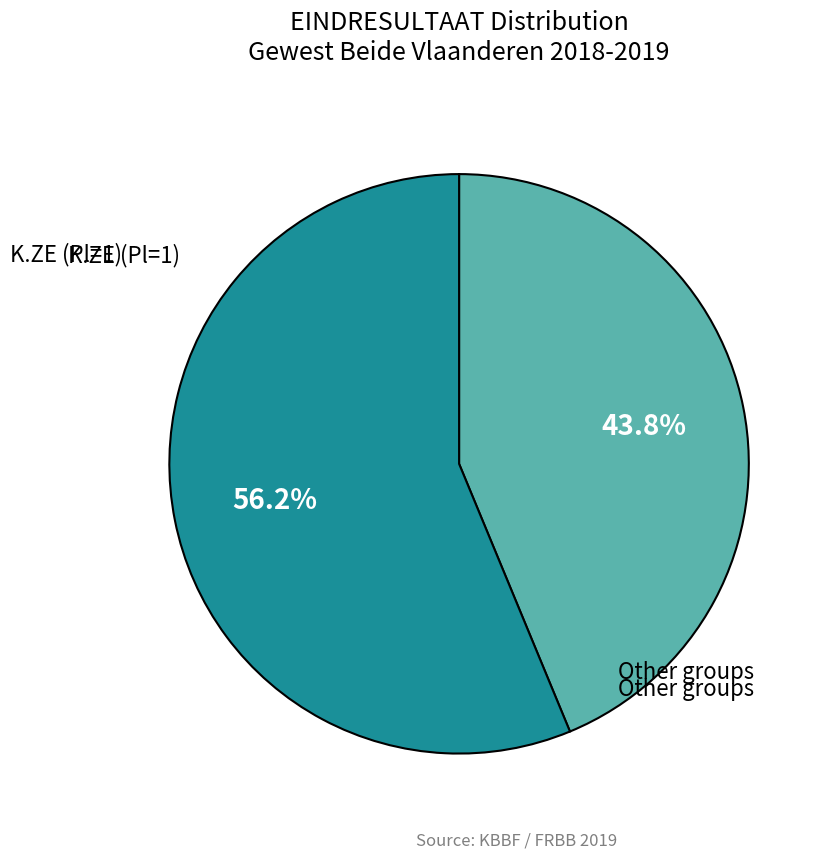

Does any single category account for the majority?

Yes